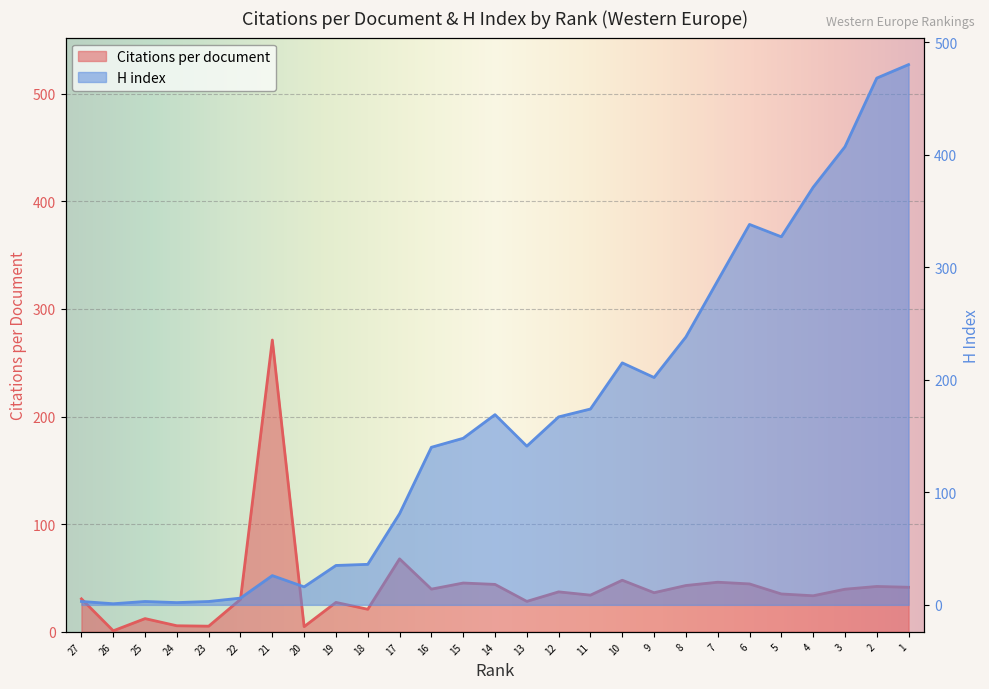

What are all the series names shown in the legend?

Citations per document, H index